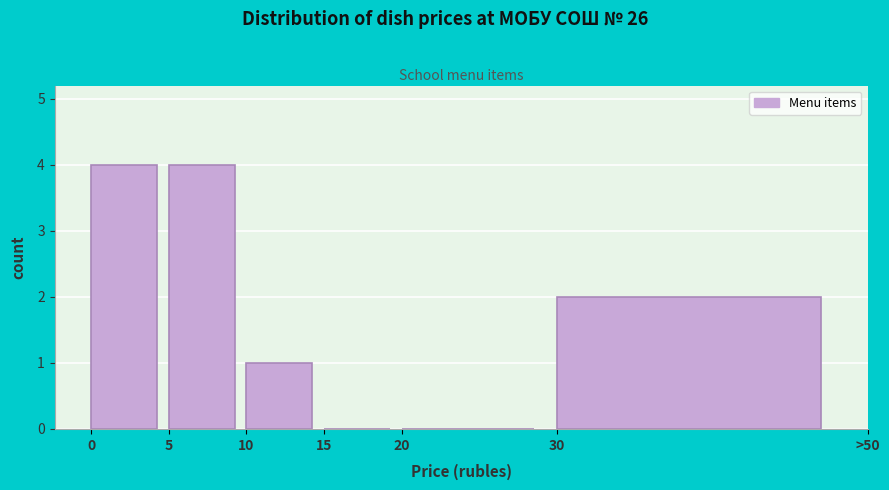

Reading left to right, list all the values displayed in this chart.

0=4	5=4	10=1	15=0	20=0	30=2